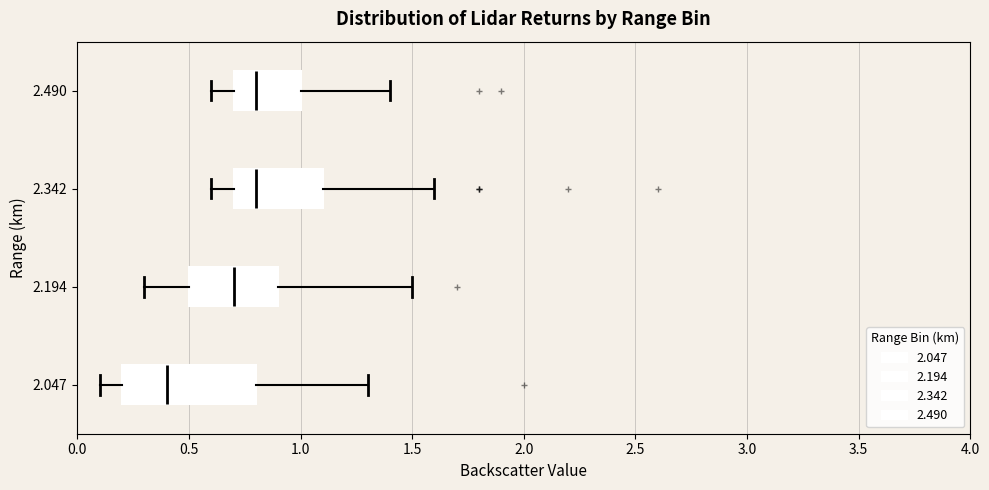

Where does the right whisker of the box at y = 2.342 end on the x-axis? The values are not printed on the chart, so give them approximately, as read against the axis.

1.6